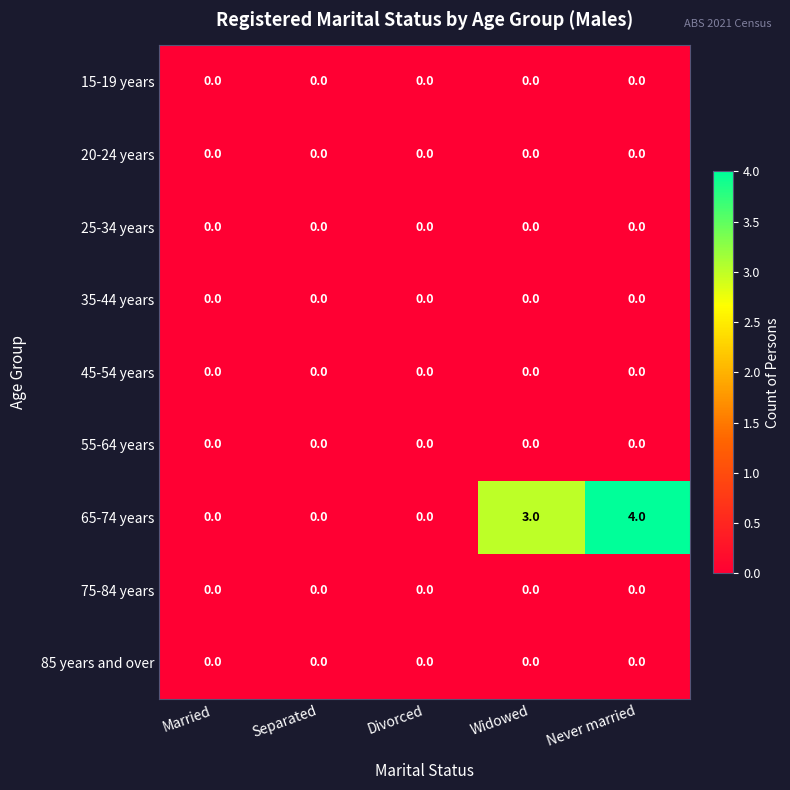

The 45-54 years series shows 0 at Married. True or false?

True